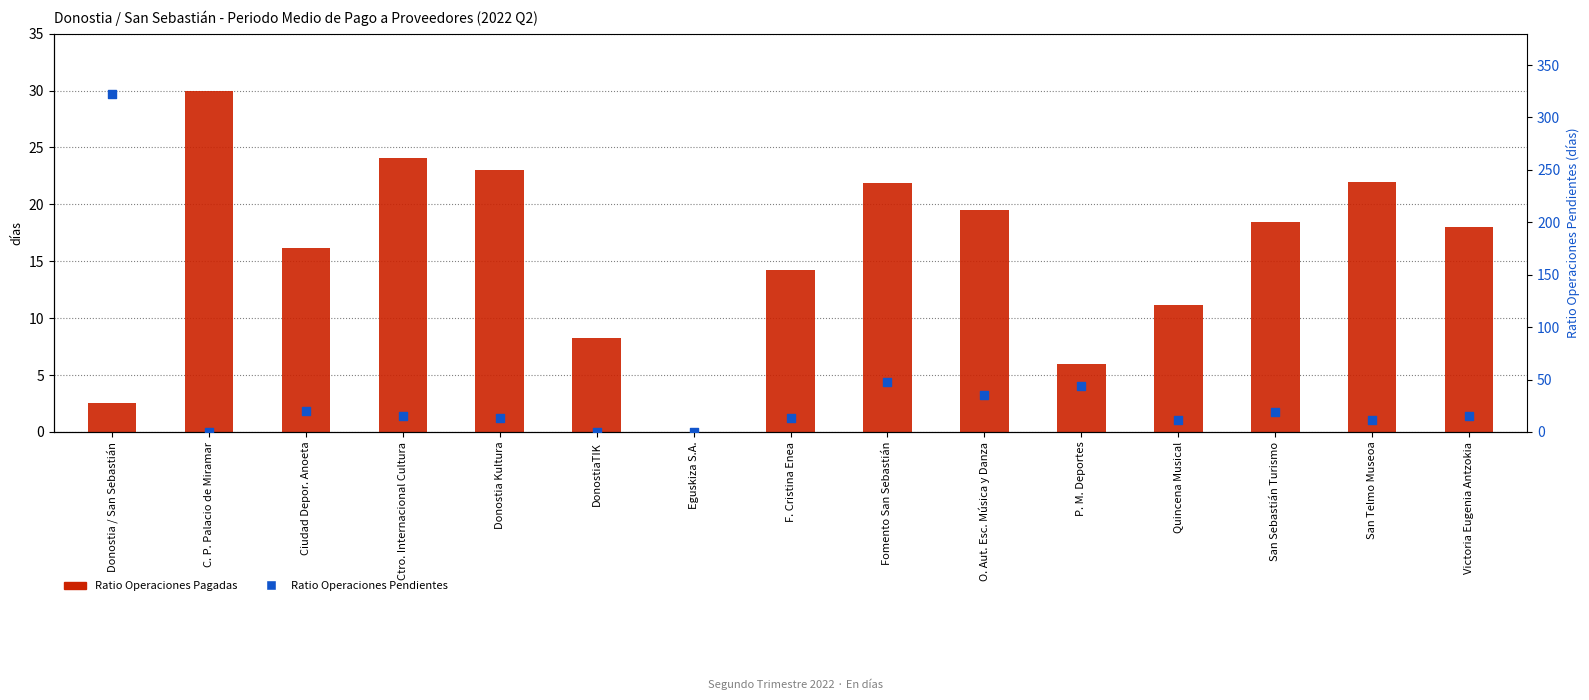

Which series contains the lowest Y value?

Ratio Operaciones Pagadas